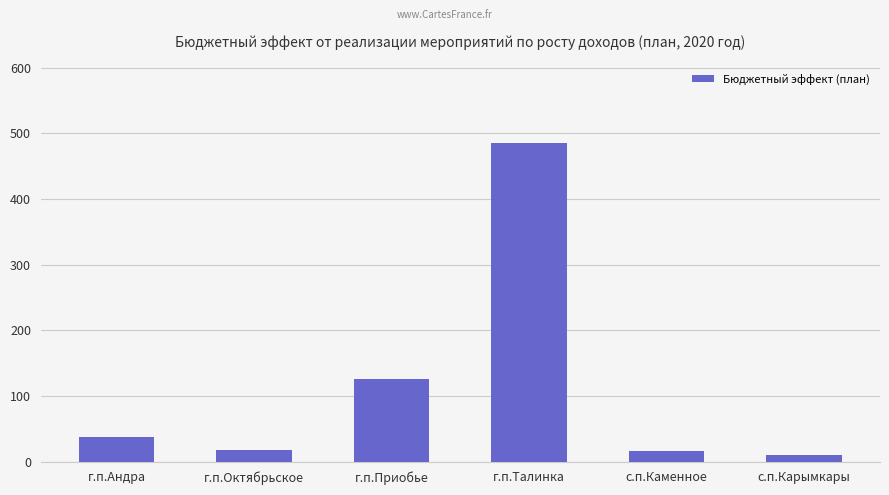

What is the value of the 1st bar from the left?

37.9